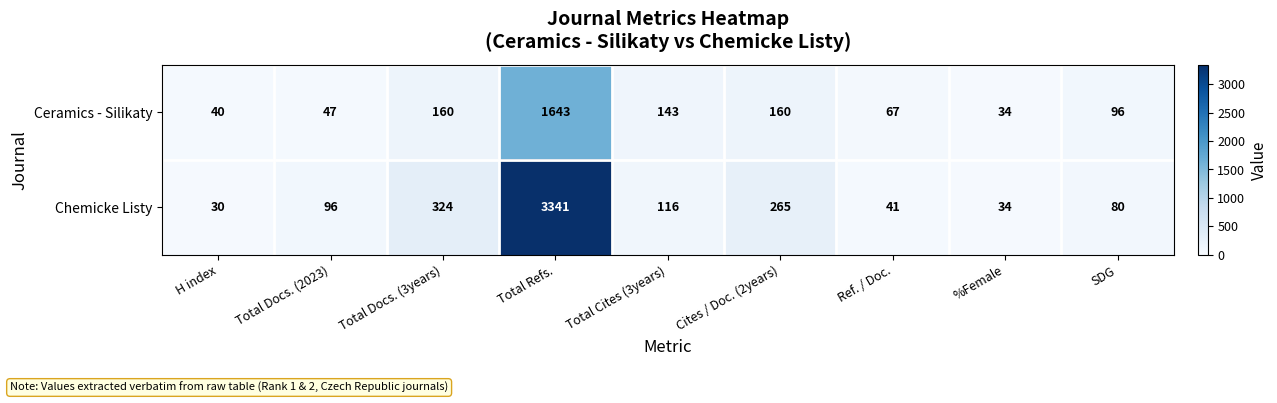

At which category does the chart reach its minimum across all series?

H index